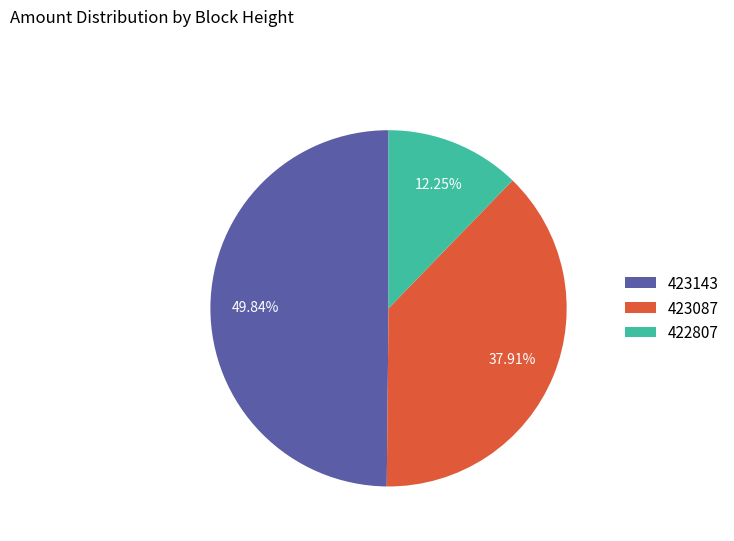

Is 423143 the majority of the pie?

No